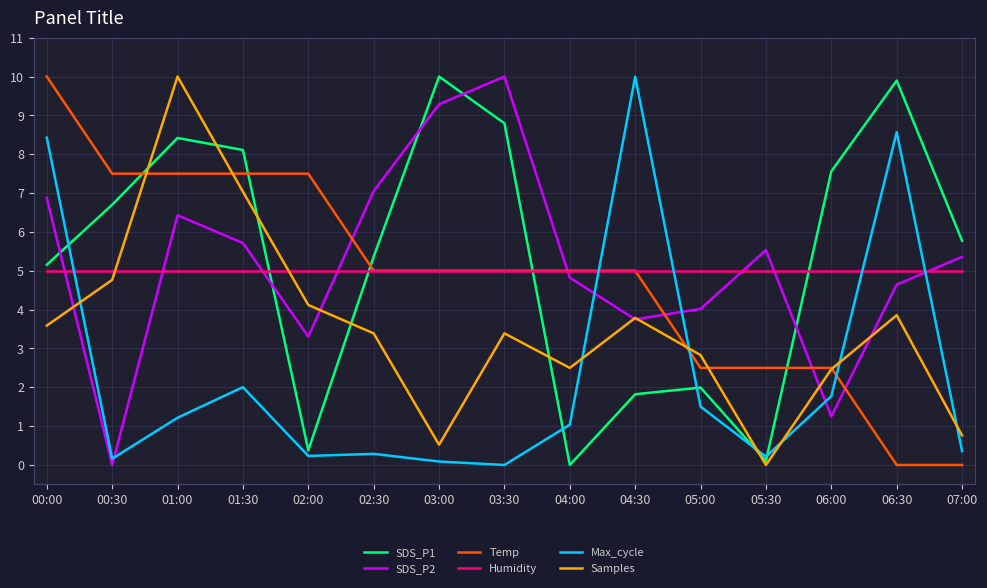

Is it true that Max_cycle equals 6.5 at 04:30?

False